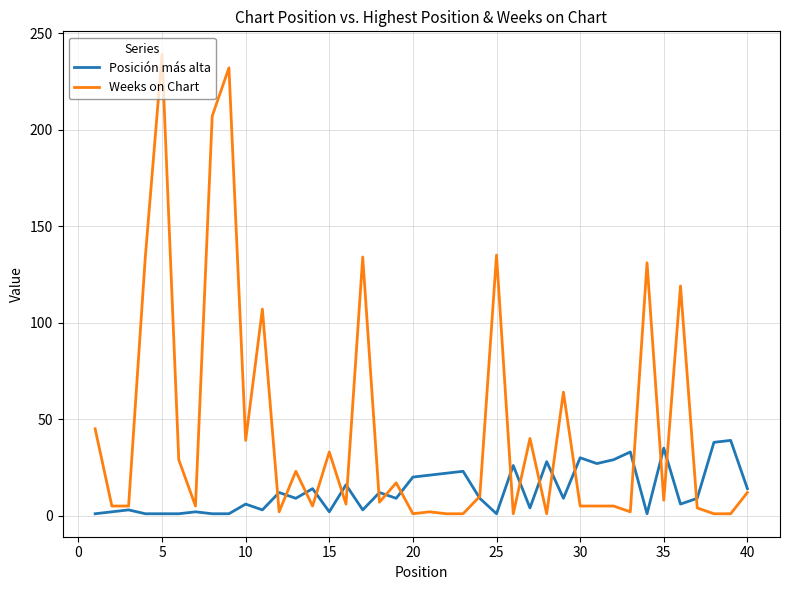

Rank the series by their average value, from lowest to highest.

Posición más alta, Weeks on Chart